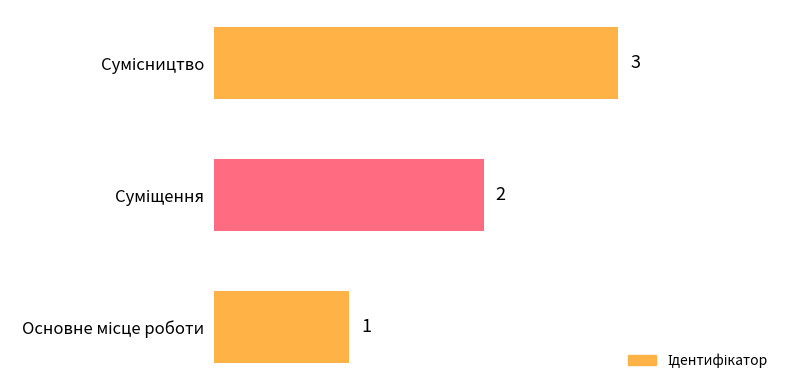

How many categories are shown in the chart?

3